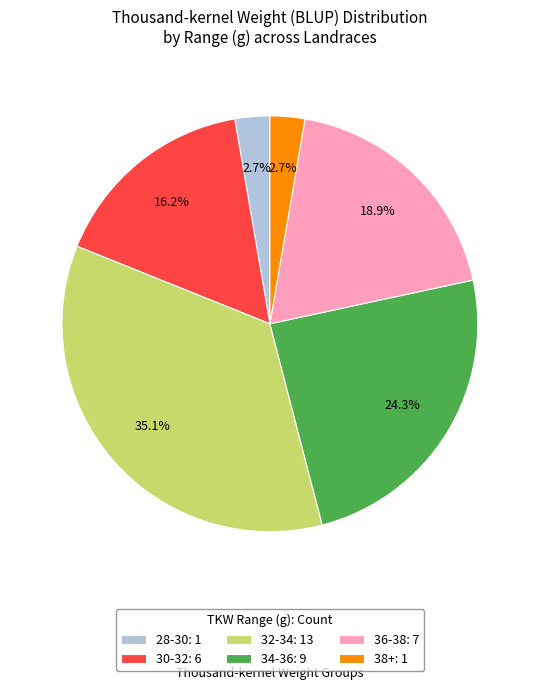

To the nearest percent, what is the difference between the largest and smallest slice percentages?

32%